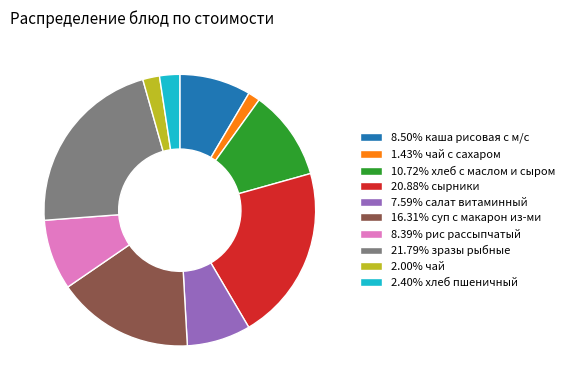

How many slices are in this pie chart?

10